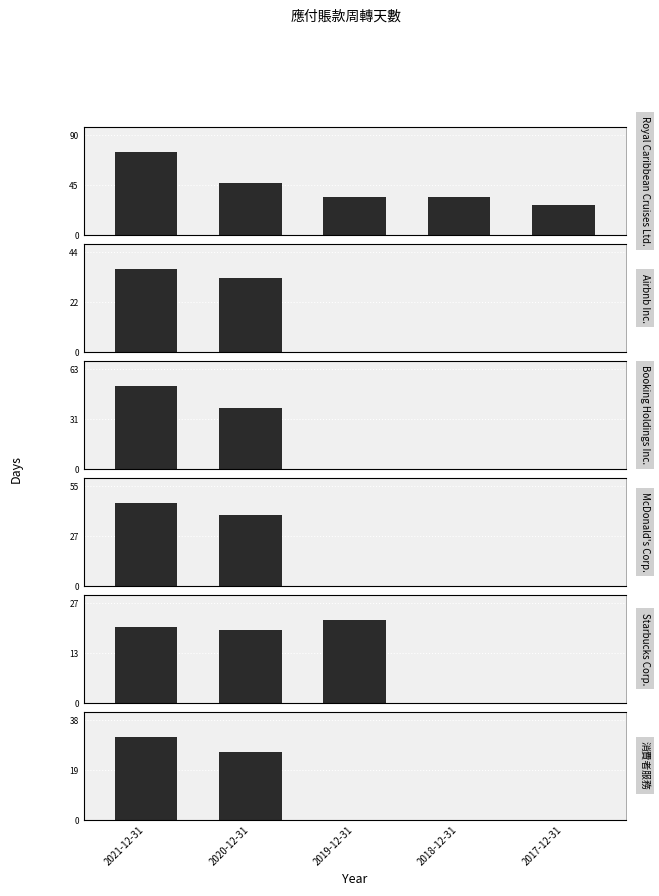

What is the difference between the maximum and minimum values in the Airbnb Inc. series?

37